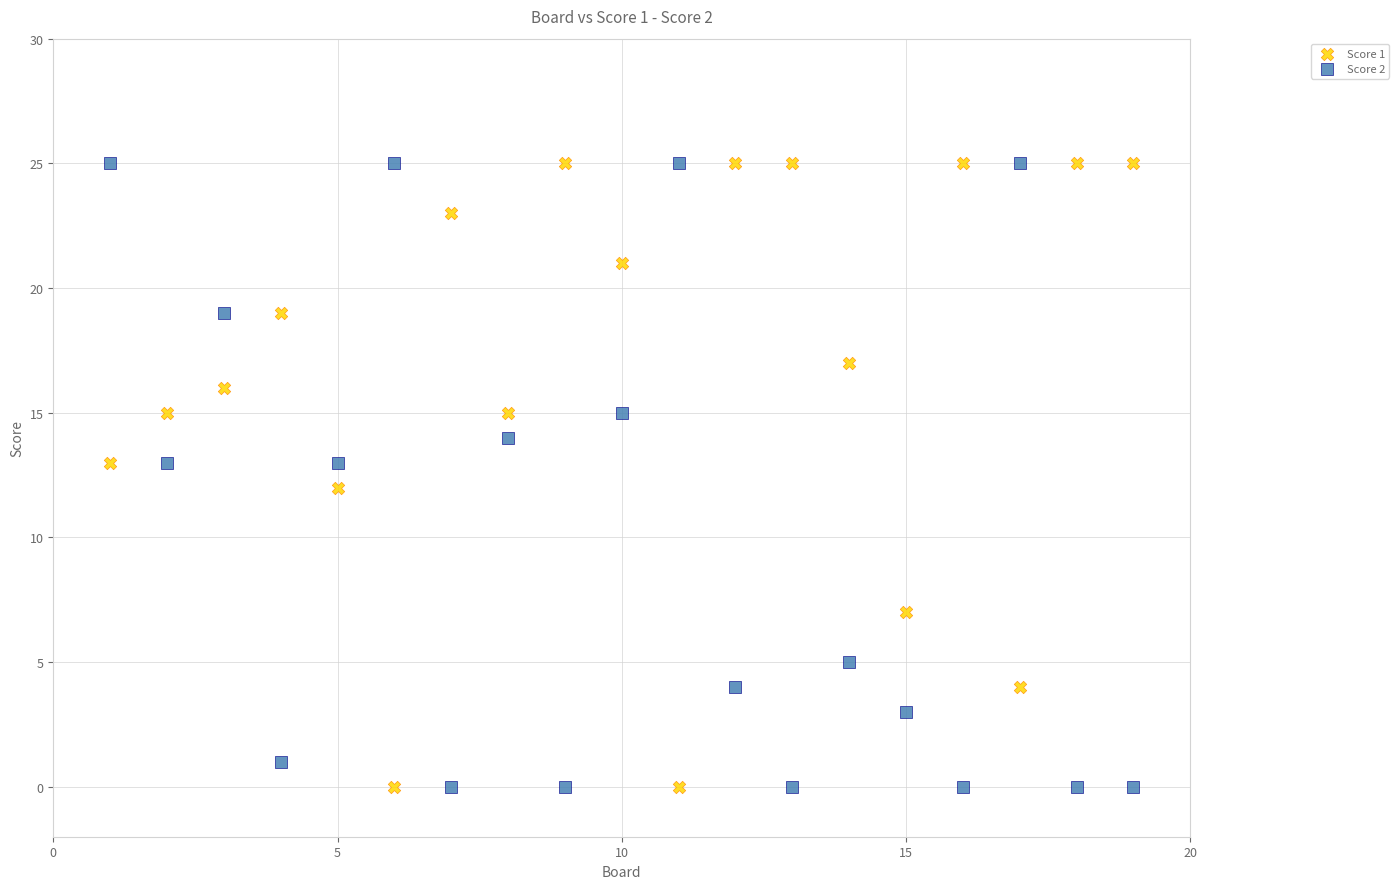

Across all data points, what is the range of X values (max minus min)?

18